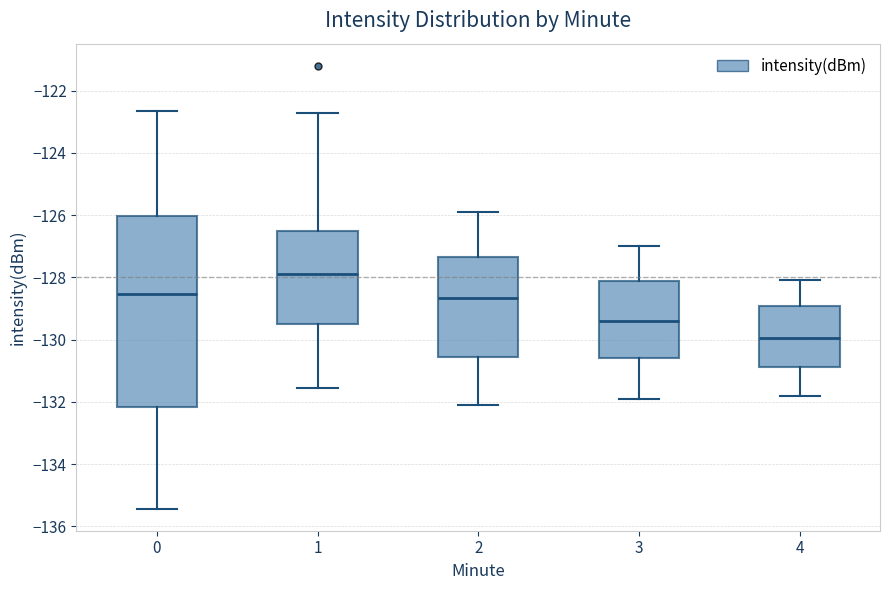

Which box is the tallest, from its lower edge to its upper edge?

0